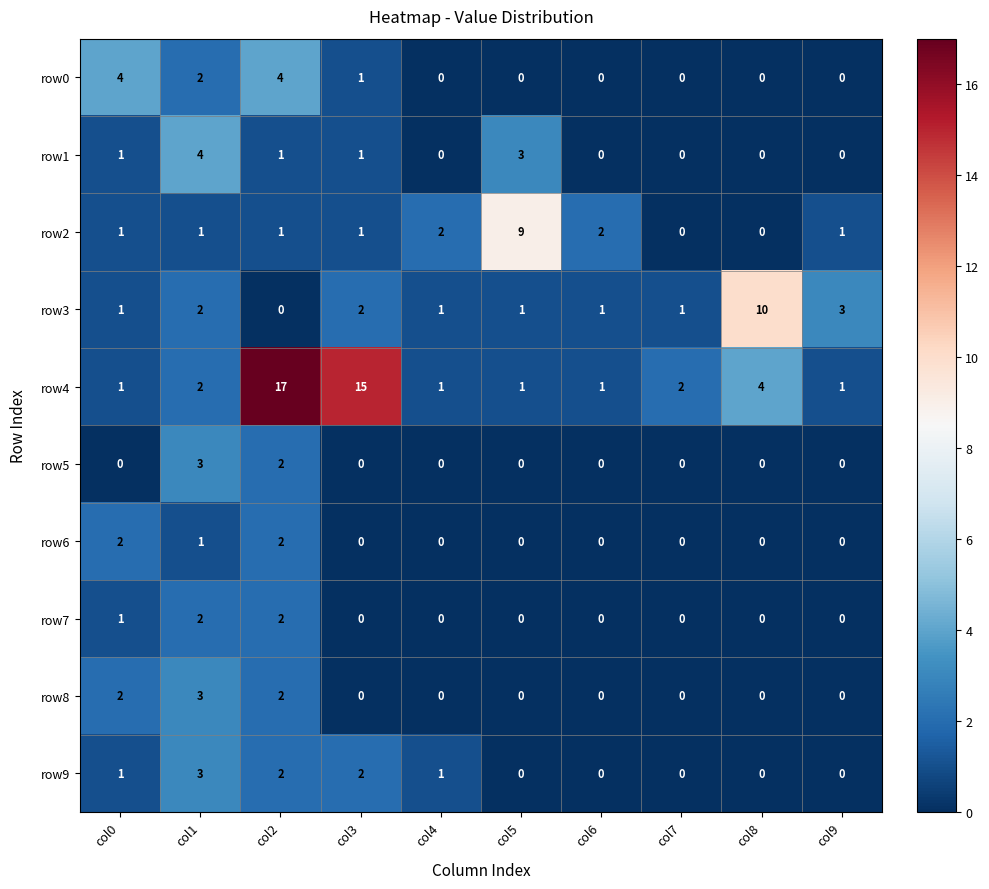

What is the total value across all series at col7?

3